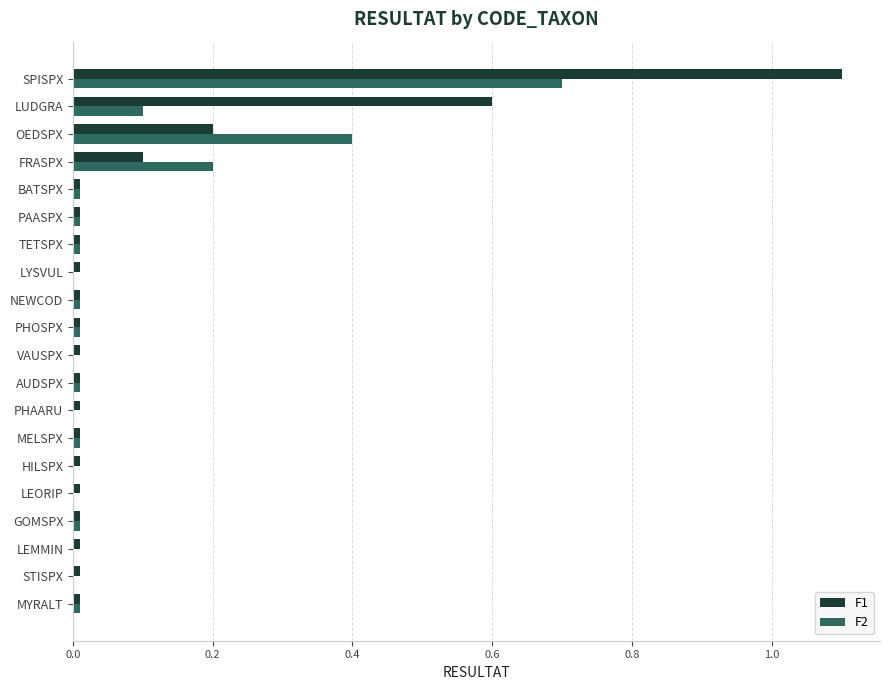

What are all the series names shown in the legend?

F1, F2